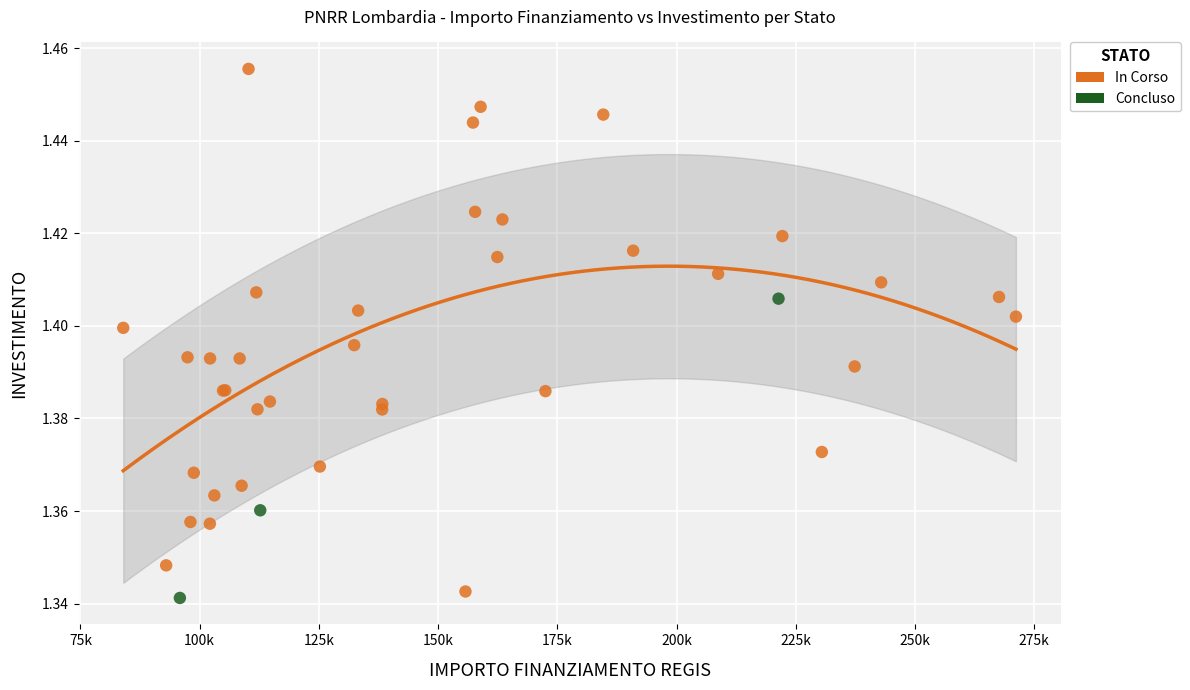

Which series has the widest spread of Y values?

In Corso